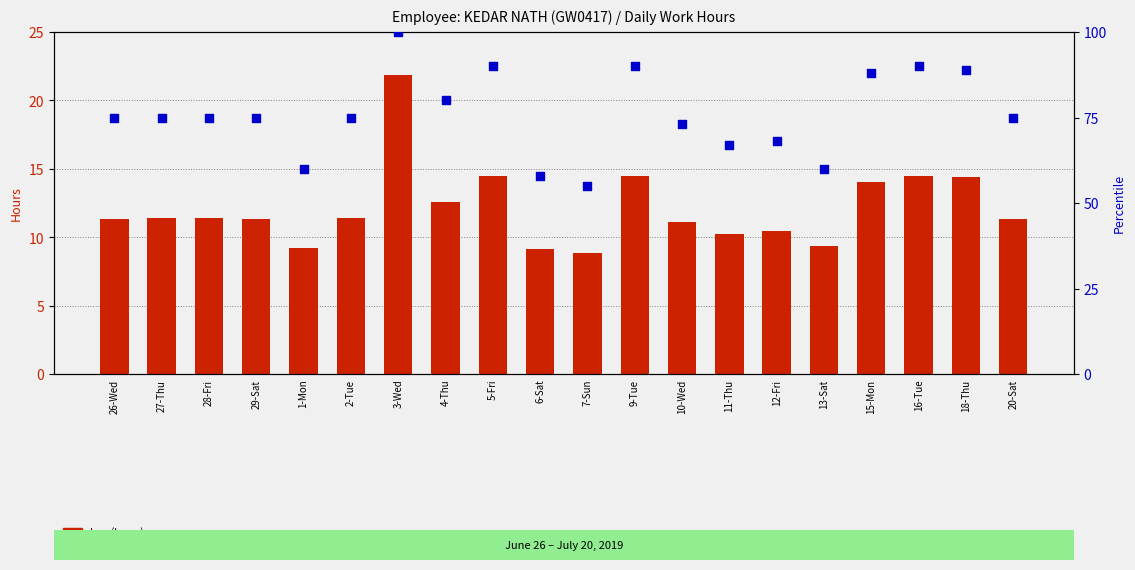

Which series contains the highest Y value?

percentile rank